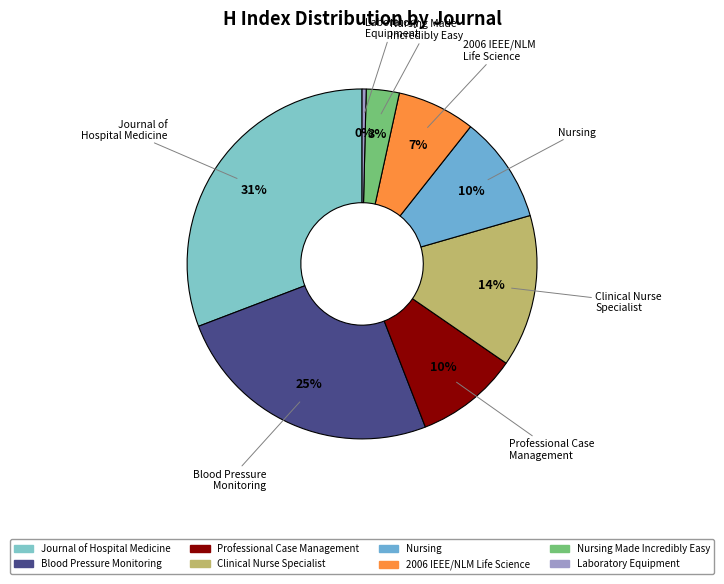

Between Clinical Nurse Specialist and Laboratory Equipment, which is larger?

Clinical Nurse Specialist